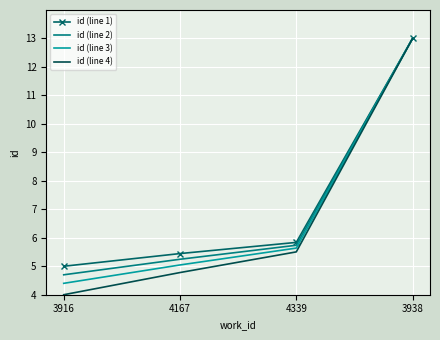

Which series has the widest spread of values?

id (line 4)